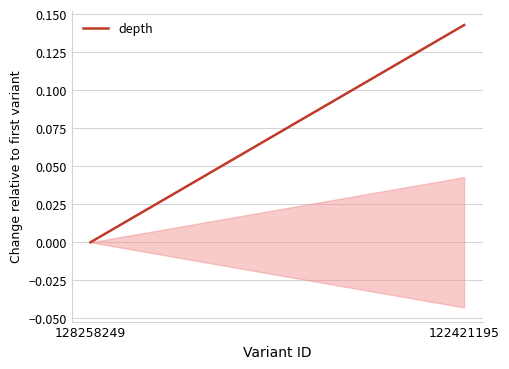

Rank the categories by value from highest to lowest.

122421195, 128258249